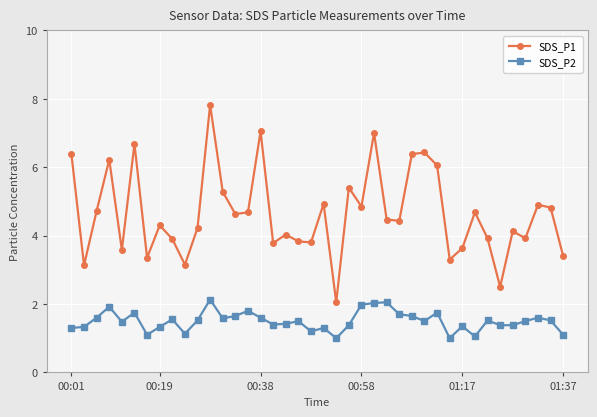

What is the maximum value for SDS_P2?

2.1